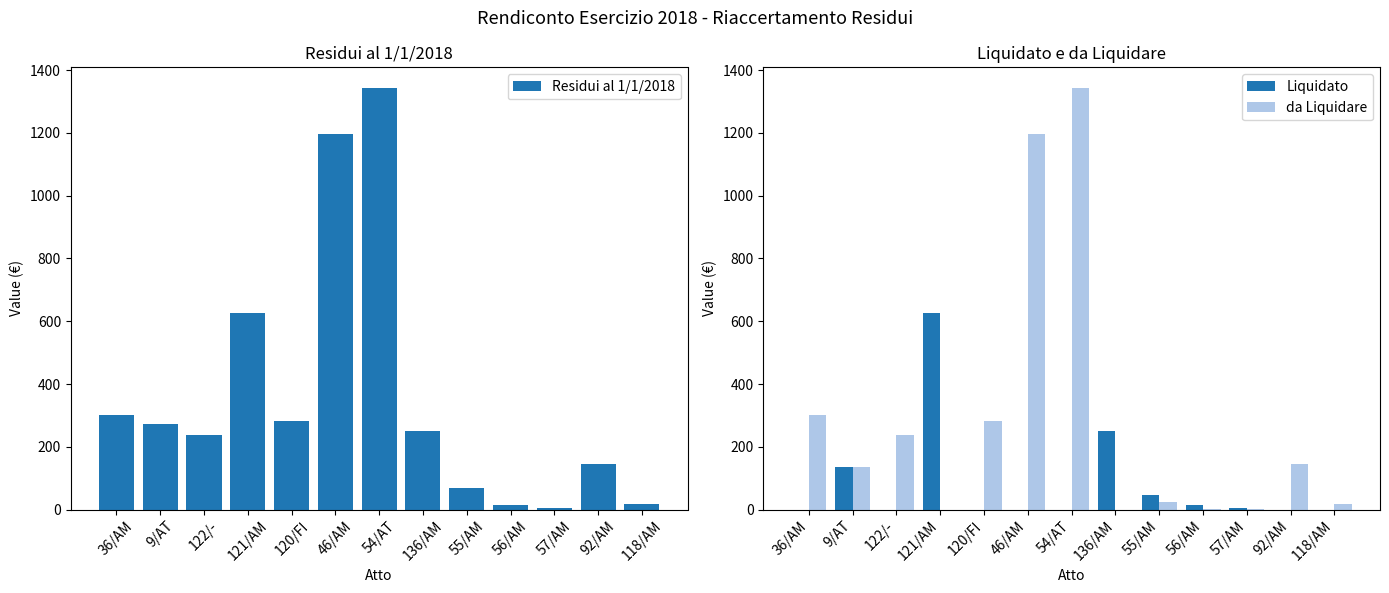

Reading left to right, list all the values displayed in this chart.

Residui al 1/1/2018: 300.0	273.3	237.3	627.6	281.6	1195.6	1342.0	251.2	69.7	13.6	5.9	145.7	16.8
Liquidato: 0.0	136.6	0.0	627.6	0.0	0.0	0.0	251.2	45.4	13.3	3.9	0.0	0.0
da Liquidare: 300.0	136.6	237.3	0.0	281.6	1195.6	1342.0	0.0	24.2	0.3	2.1	145.7	16.8